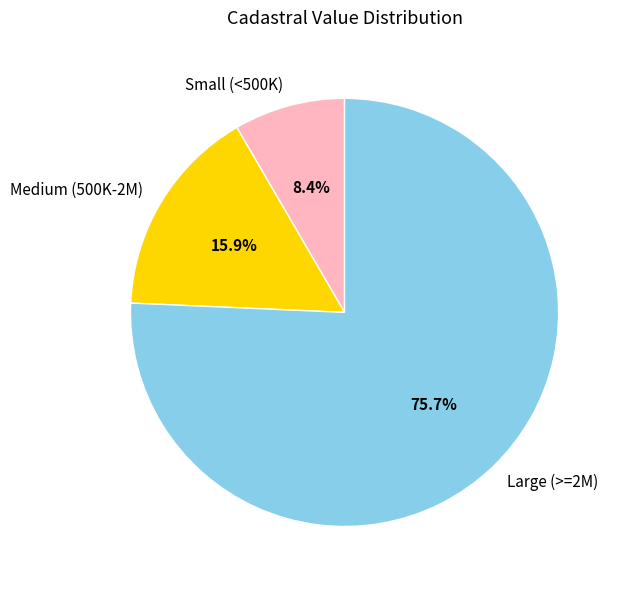

To the nearest percent, what is the difference between the largest and smallest slice percentages?

67%